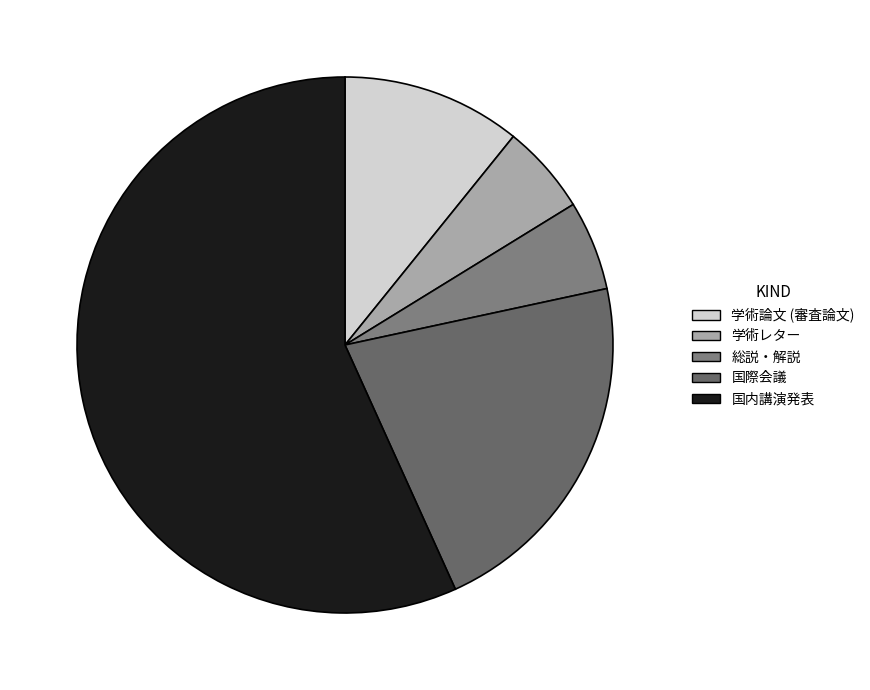

Count the number of slices in the pie.

5